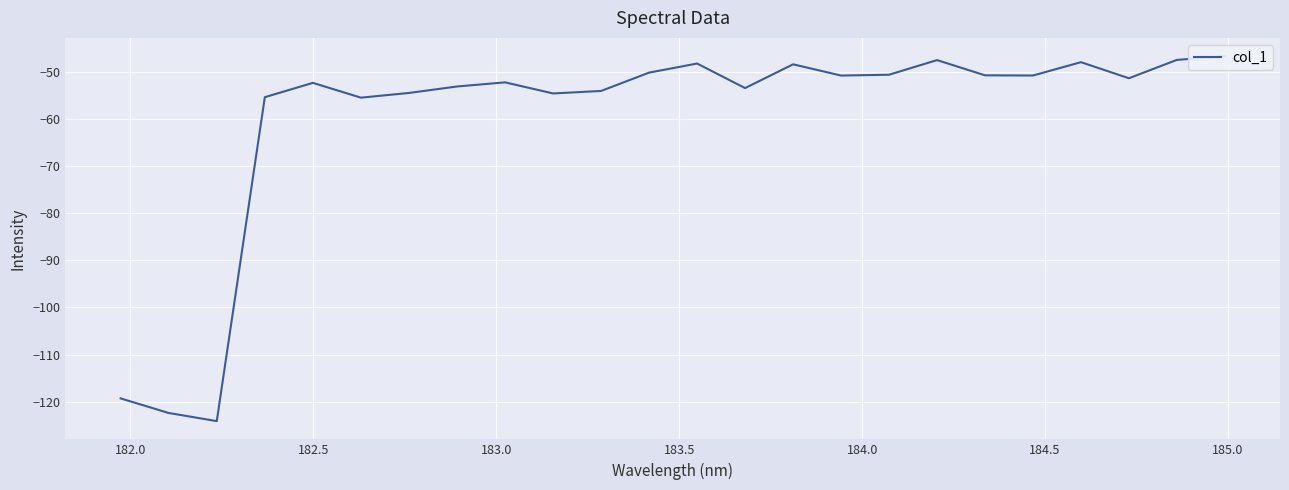

How many points are higher than both their immediate neighbors (excluding endpoints)?

6